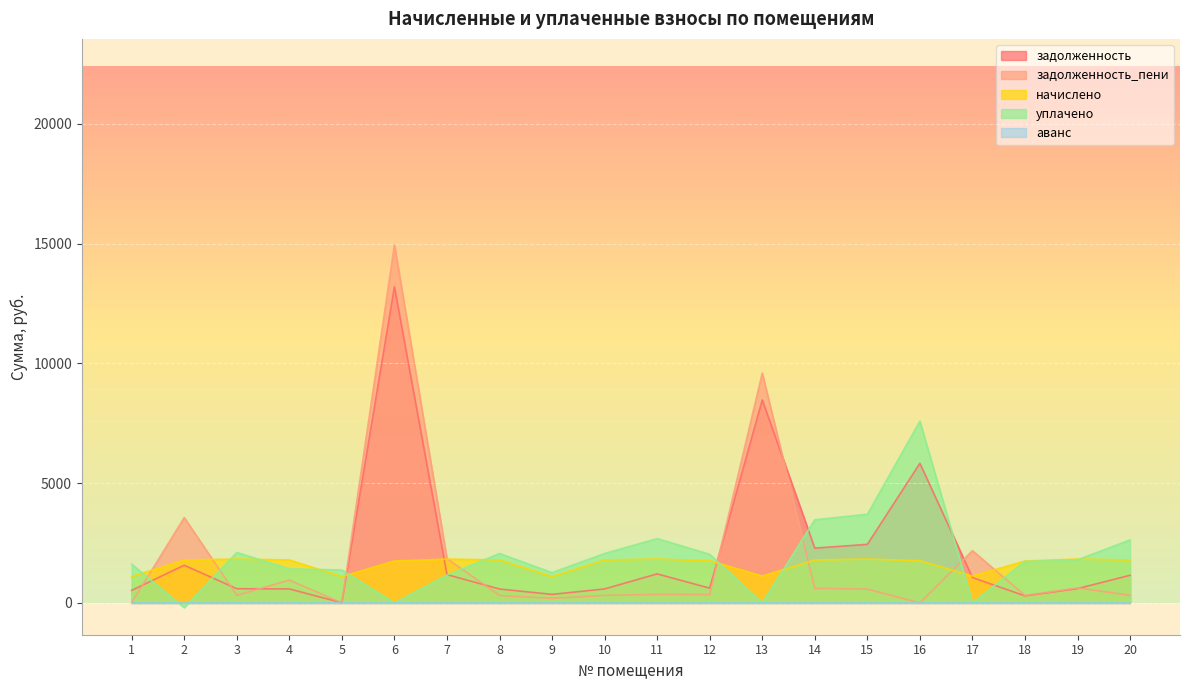

Which series changed the most between 1 and 19?

начислено